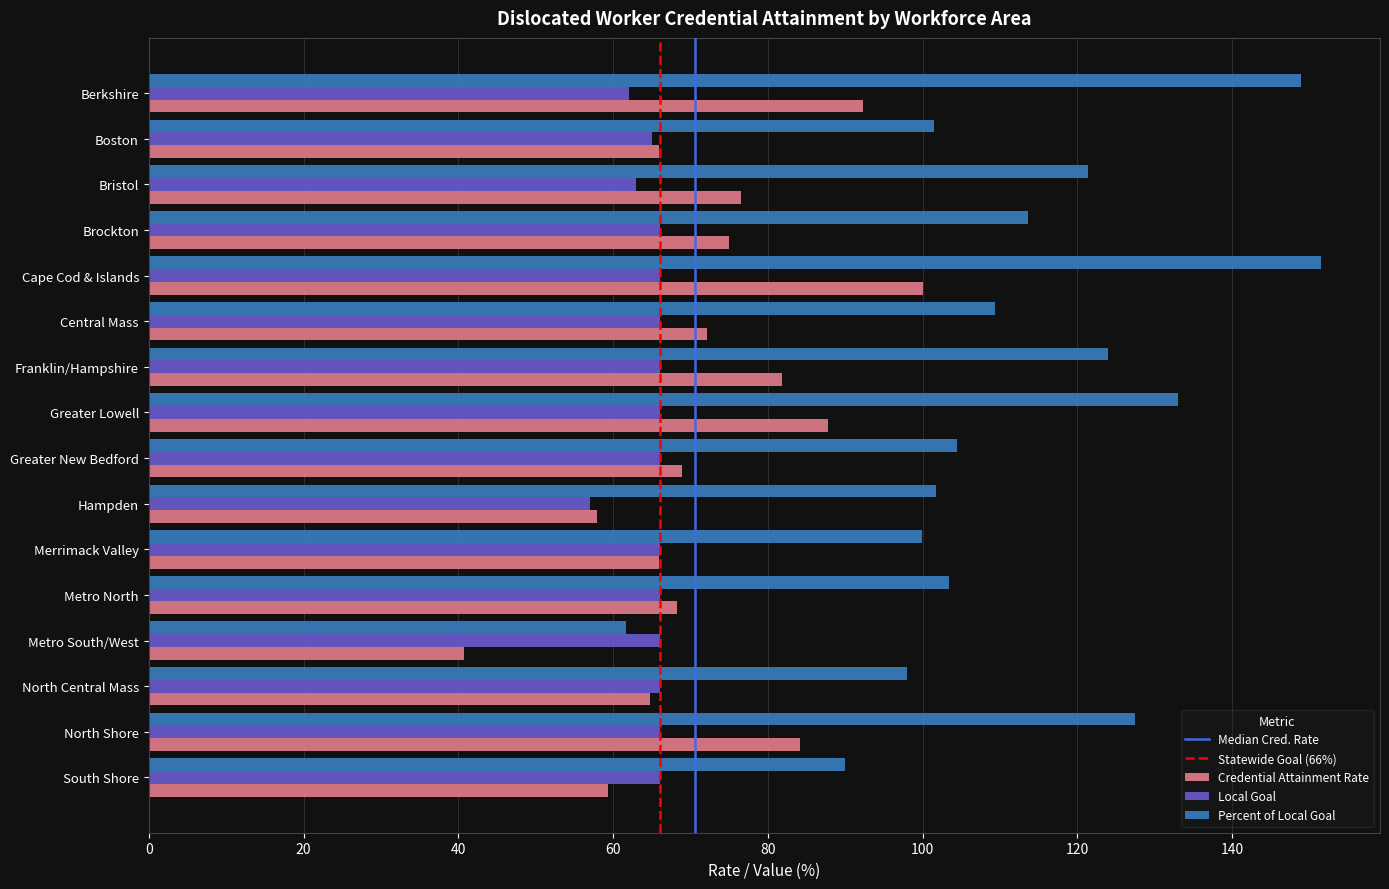

Which series has the largest total across all categories?

Percent of Local Goal